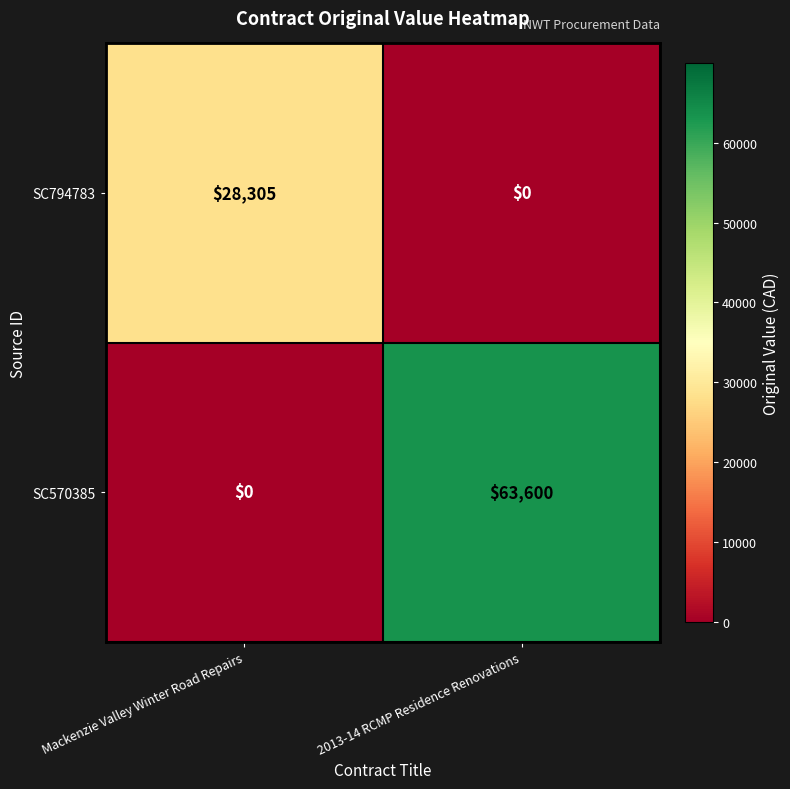

List the series in order of their overall mean, lowest first.

SC794783, SC570385